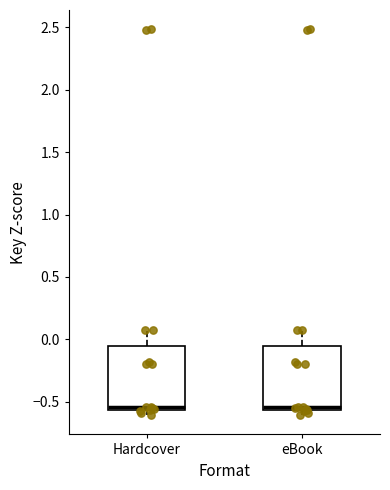

Reading left to right, transcribe this box plot: for each box, give where its median line is, the range the box spans, and where its two whiskers end, as read against the y-axis. The values are not printed on the chart, so give them approximately, as read against the axis.

Hardcover: median -0.55 (just above the box's lower edge), box -0.55 to -0.05, whiskers -0.60 to 0.05
eBook: median -0.55 (just above the box's lower edge), box -0.55 to -0.05, whiskers -0.60 to 0.05